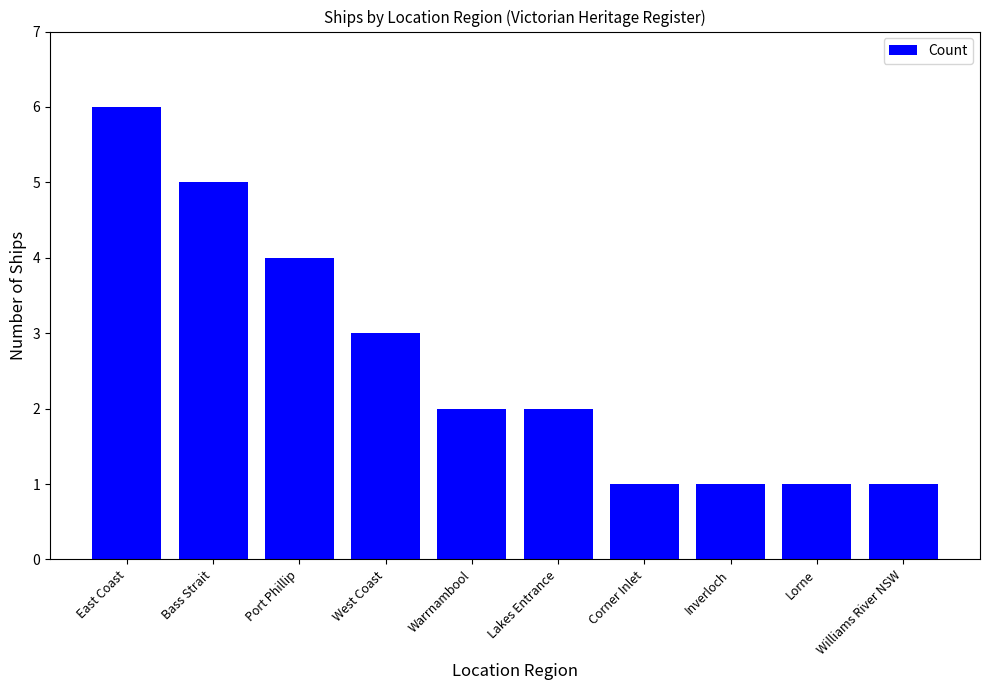

Reading left to right, transcribe all the data shown in this chart.

East Coast=6	Bass Strait=5	Port Phillip=4	West Coast=3	Warrnambool=2	Lakes Entrance=2	Corner Inlet=1	Inverloch=1	Lorne=1	Williams River NSW=1